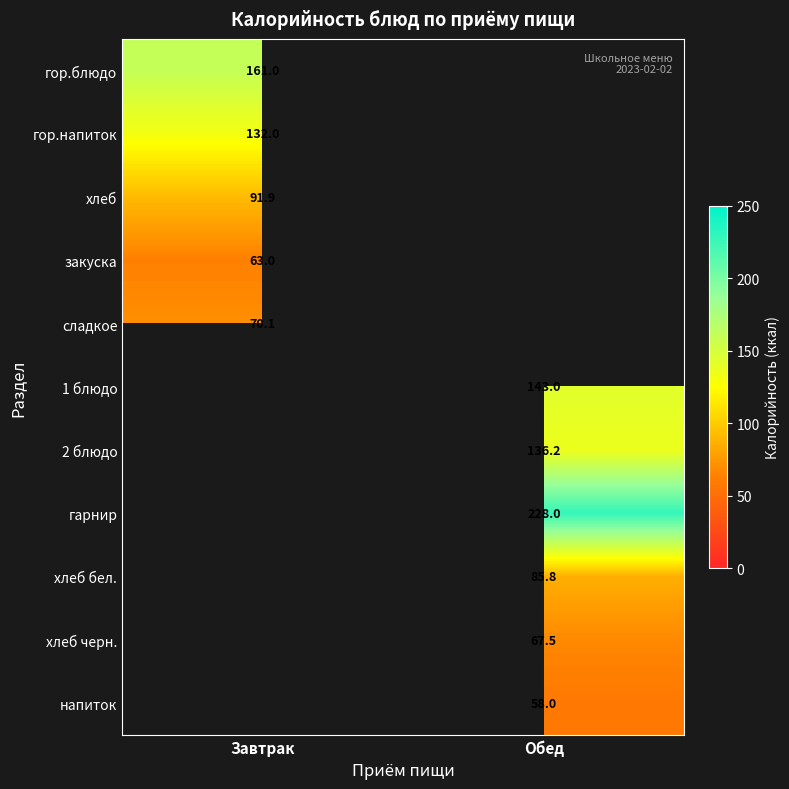

Is it true that 2 блюдо equals 136.2 at Обед?

True